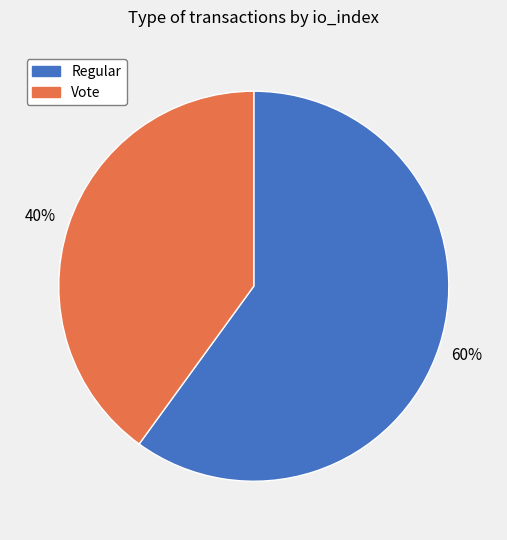

To the nearest percent, what portion does Regular represent?

60%